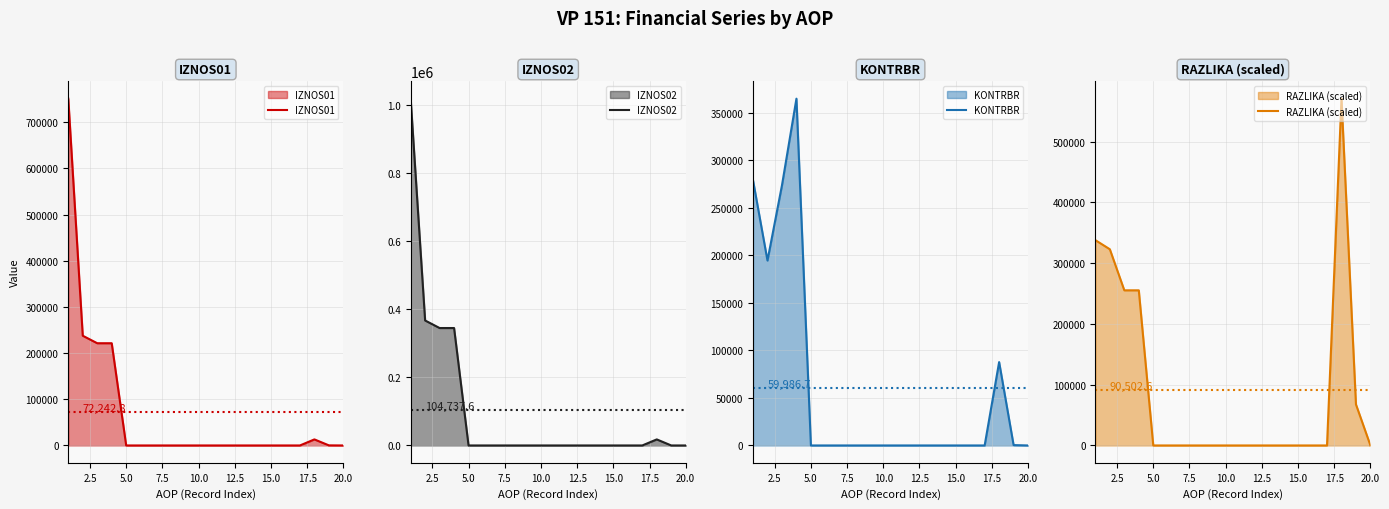

In KONTRBR, how many points are lower than both neighbors (excluding endpoints)?

1